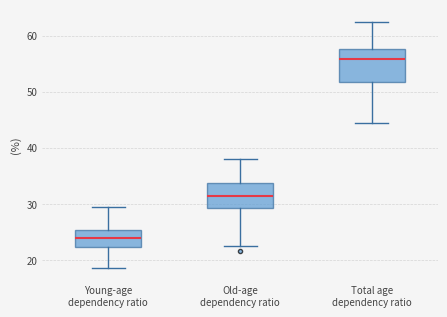

Reading left to right, read every box against the y-axis: the position of its median line, the range the box covers, and the ends of its whiskers. The values are not printed on the chart, so give them approximately, as read against the axis.

Young-age dependency ratio: median 24, box 22 to 25, whiskers 19 to 30
Old-age dependency ratio: median 31, box 29 to 34, whiskers 23 to 38
Total age dependency ratio: median 56, box 52 to 58, whiskers 44 to 63